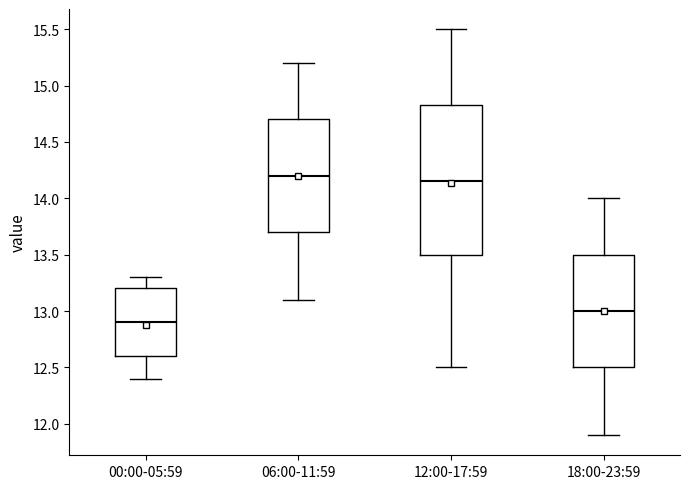

Reading left to right, transcribe this box plot: for each box, give where its median line is, the range the box spans, and where its two whiskers end, as read against the y-axis. The values are not printed on the chart, so give them approximately, as read against the axis.

00:00-05:59: median 12.90, box 12.60 to 13.20, whiskers 12.40 to 13.30
06:00-11:59: median 14.20, box 13.70 to 14.70, whiskers 13.10 to 15.20
12:00-17:59: median 14.15, box 13.50 to 14.85, whiskers 12.50 to 15.50
18:00-23:59: median 13.00, box 12.50 to 13.50, whiskers 11.90 to 14.00